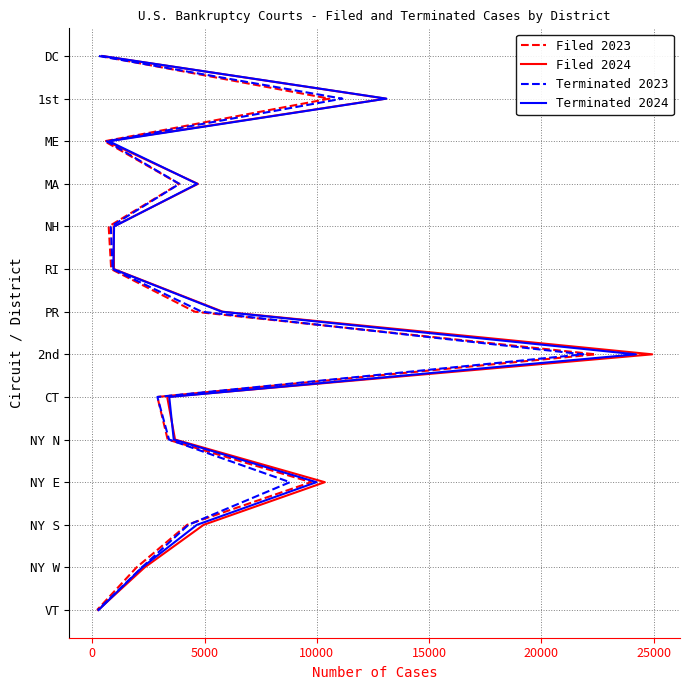

True or false: Terminated 2024 and Filed 2023 cross at least once.

False